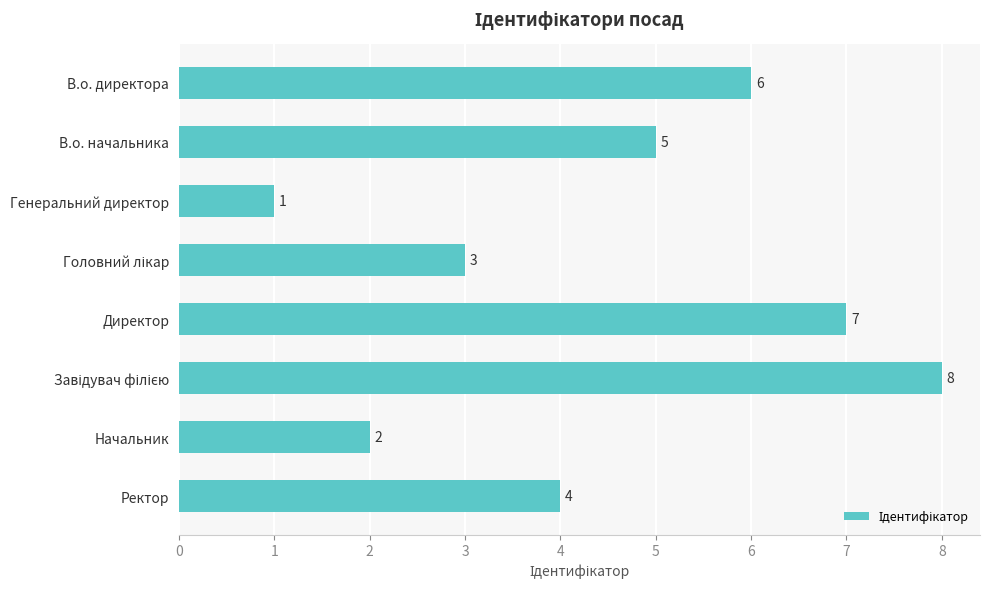

What is the sum of all values?

36